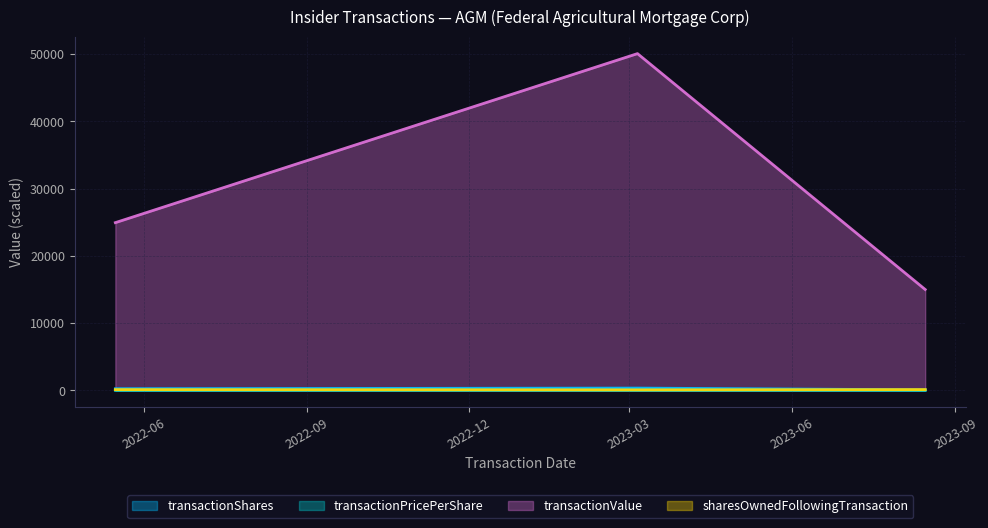

Is the value of transactionValue at 2022-05-16 greater than the value of transactionShares at 2023-08-15?

Yes